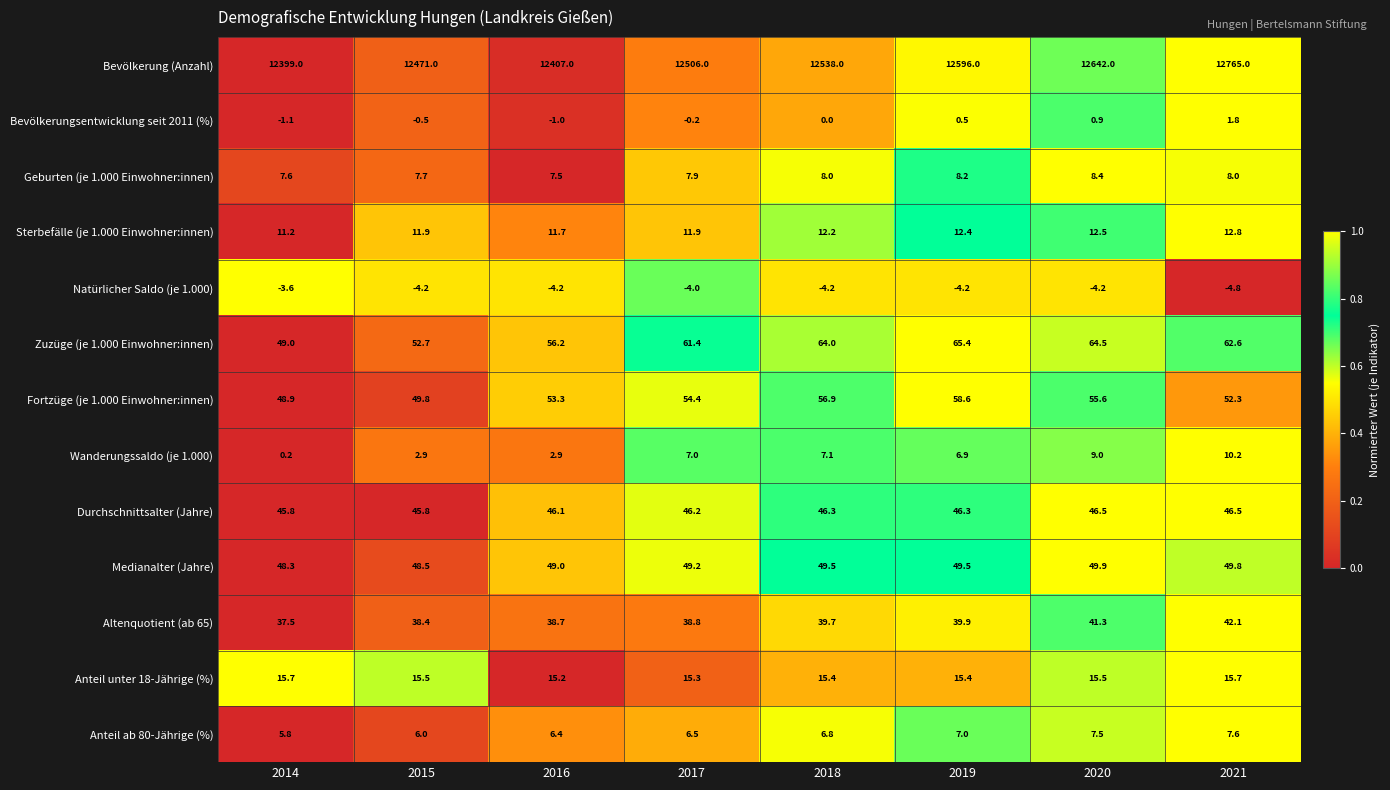

Which series has the largest range (max minus min)?

Bevölkerung (Anzahl)